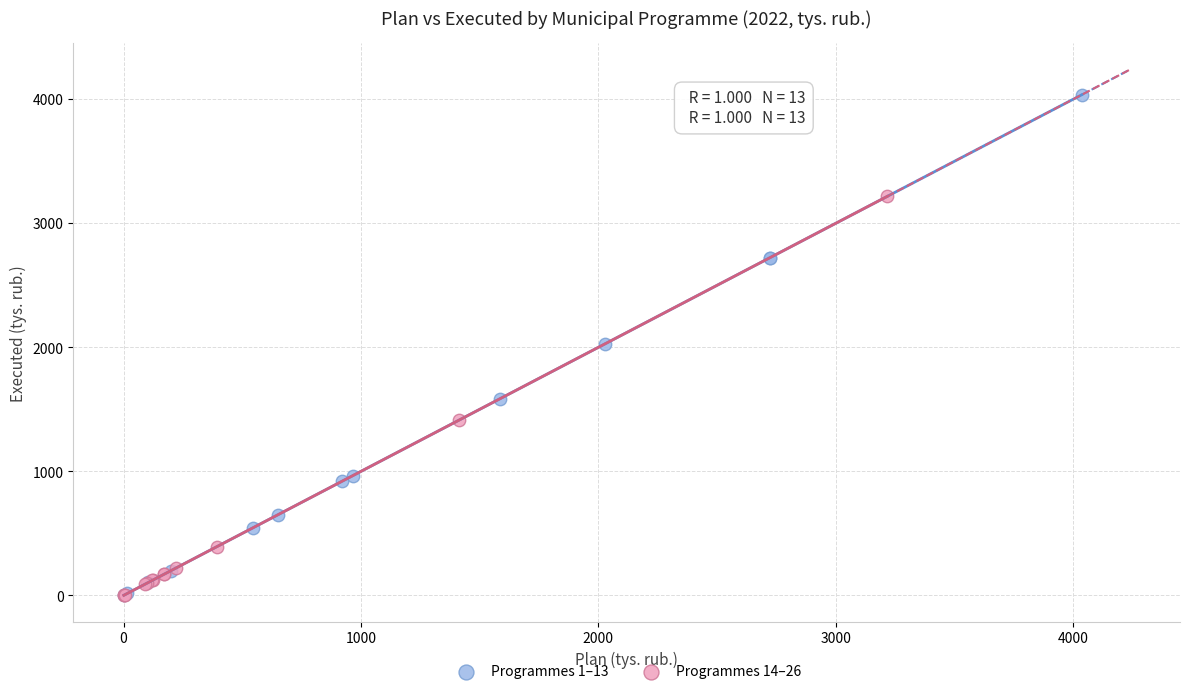

Which series contains the highest Y value?

Programmes 1–13